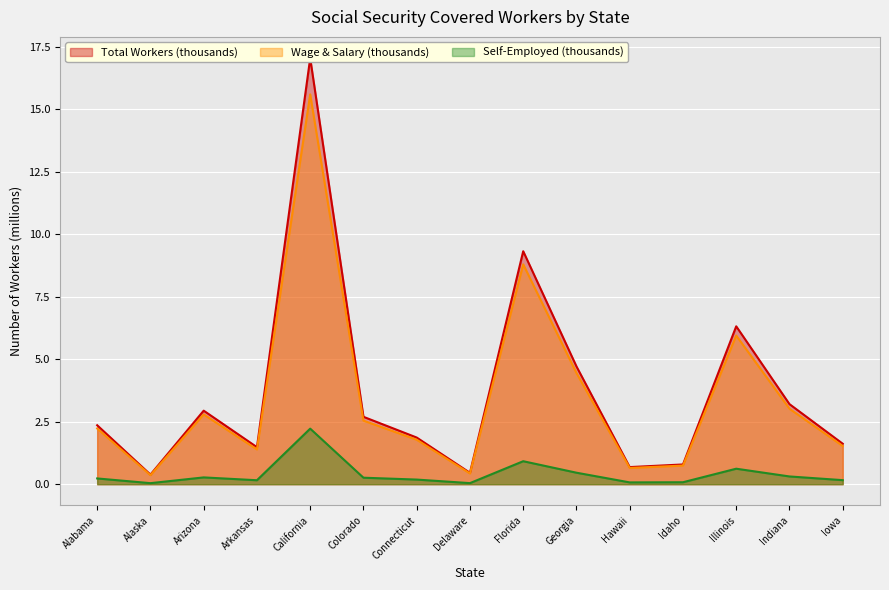

True or false: Wage & Salary (thousands) and Self-Employed (thousands) intersect in this chart.

False